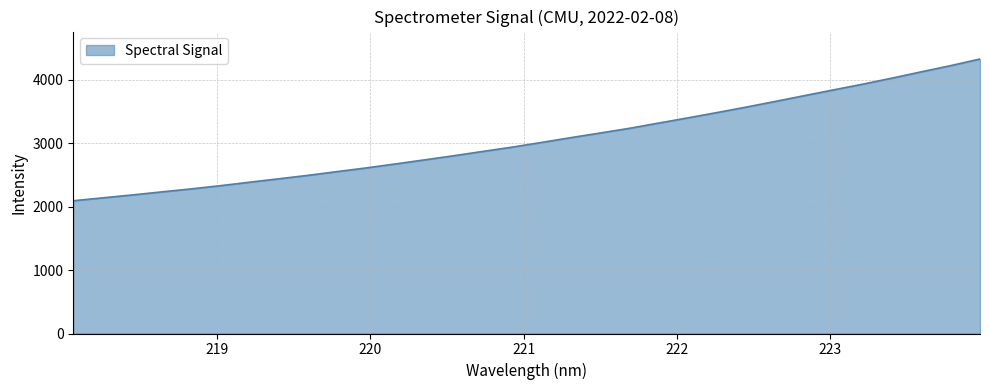

How many categories are shown in the chart?

32